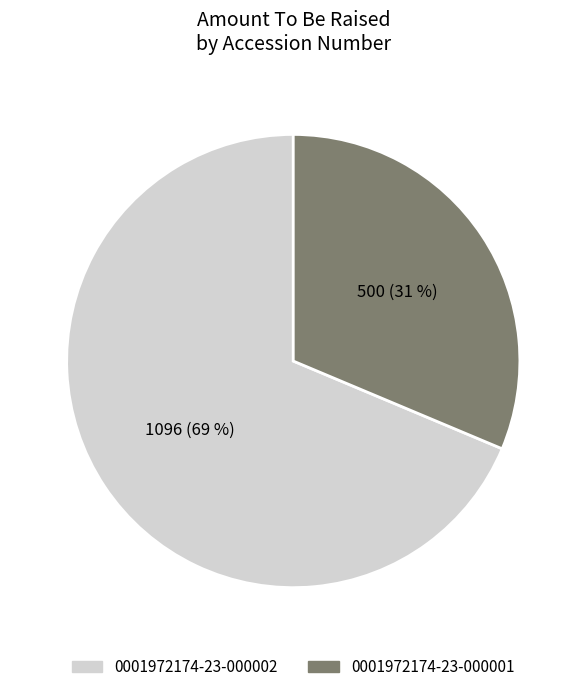

Is it true that 0001972174-23-000002 is 58% of the pie?

False